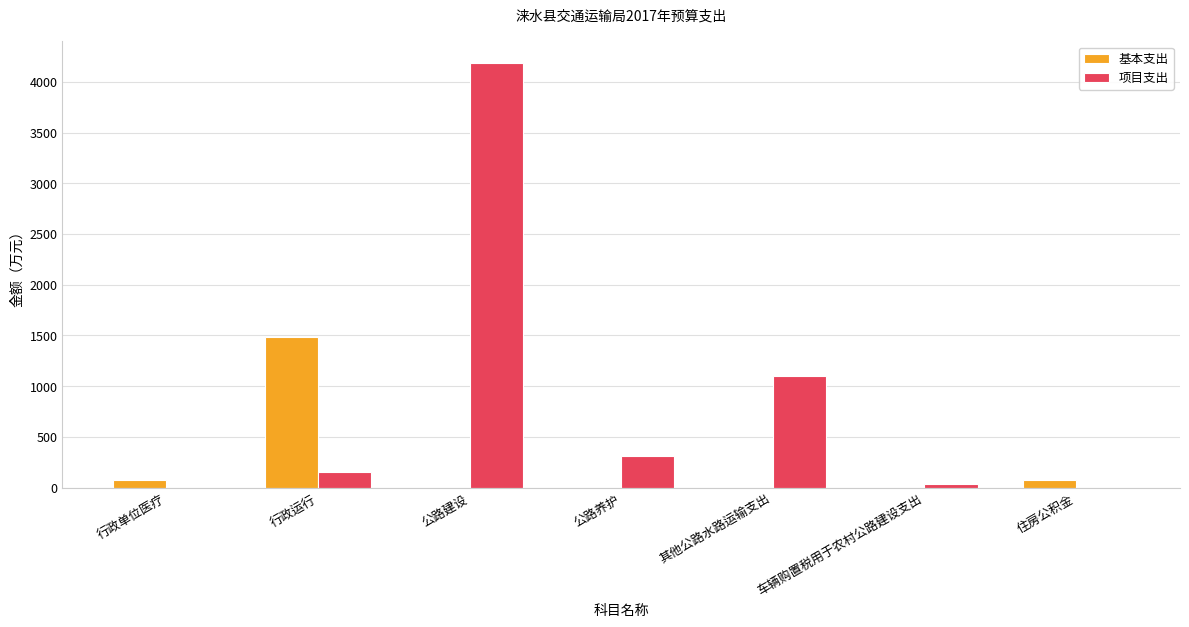

Which category has the highest value across all series?

公路建设